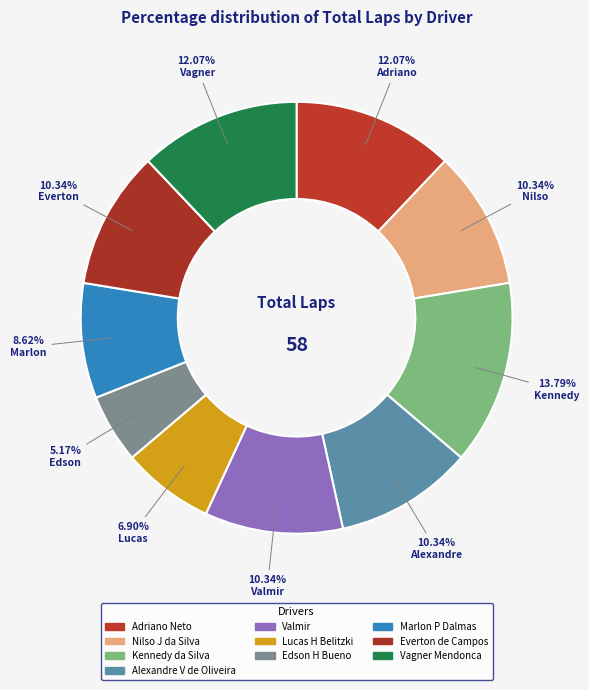

How many segments does this pie chart have?

10